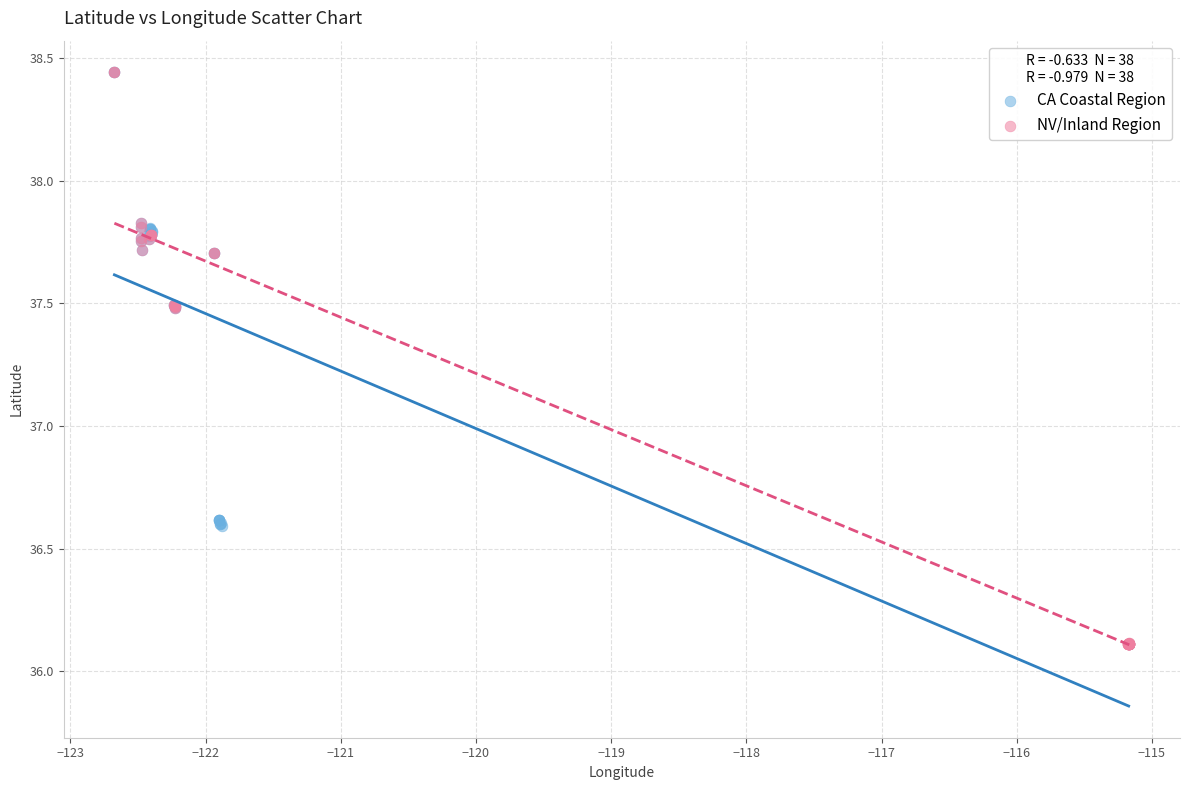

What are all the series names shown in the legend?

CA Coastal Region, NV/Inland Region